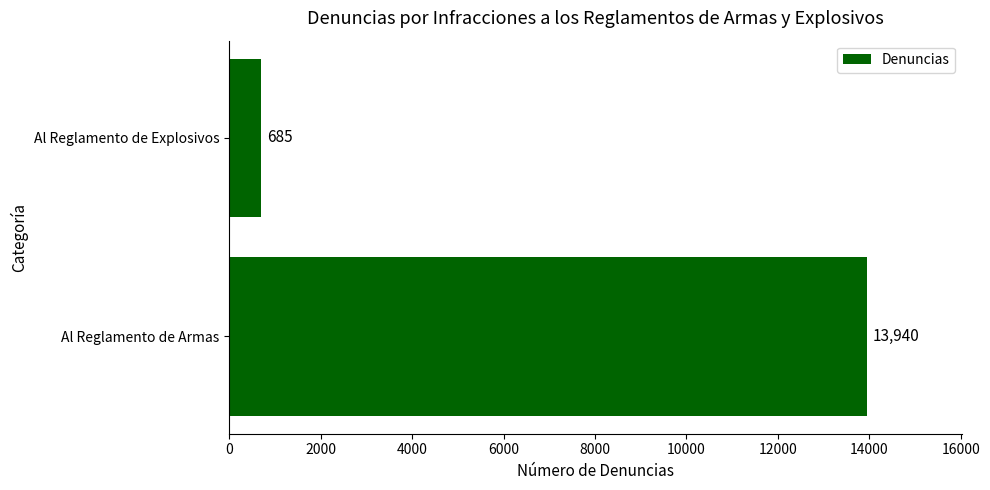

Count the values in the range 685 to 13940.

2